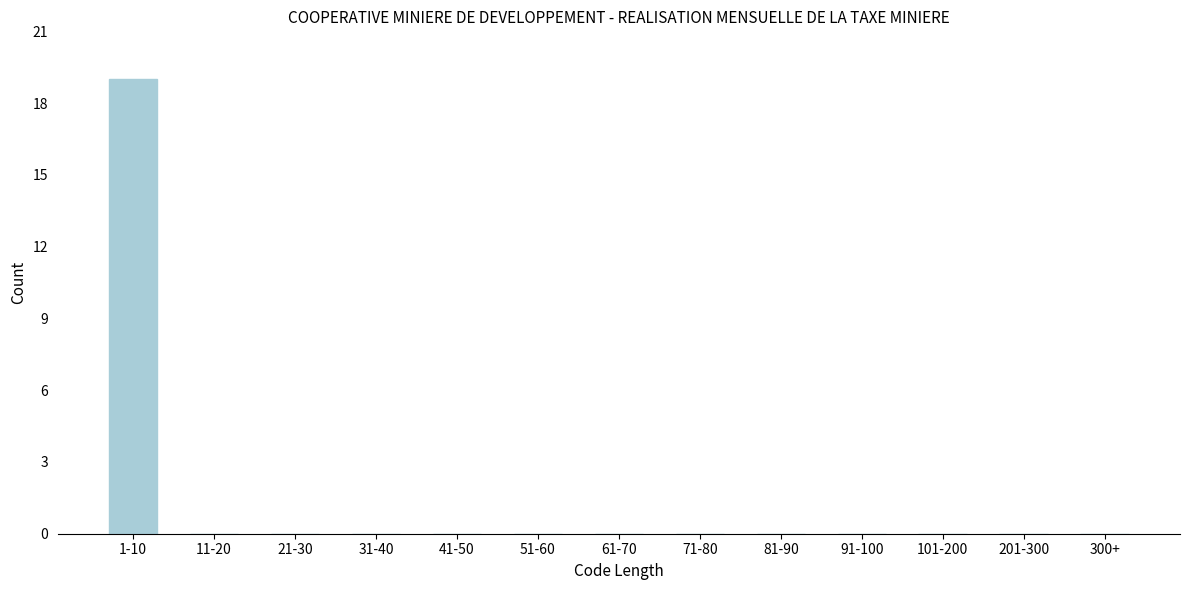

Reading left to right, extract all data points from this chart.

1-10=19	11-20=0	21-30=0	31-40=0	41-50=0	51-60=0	61-70=0	71-80=0	81-90=0	91-100=0	101-200=0	201-300=0	300+=0